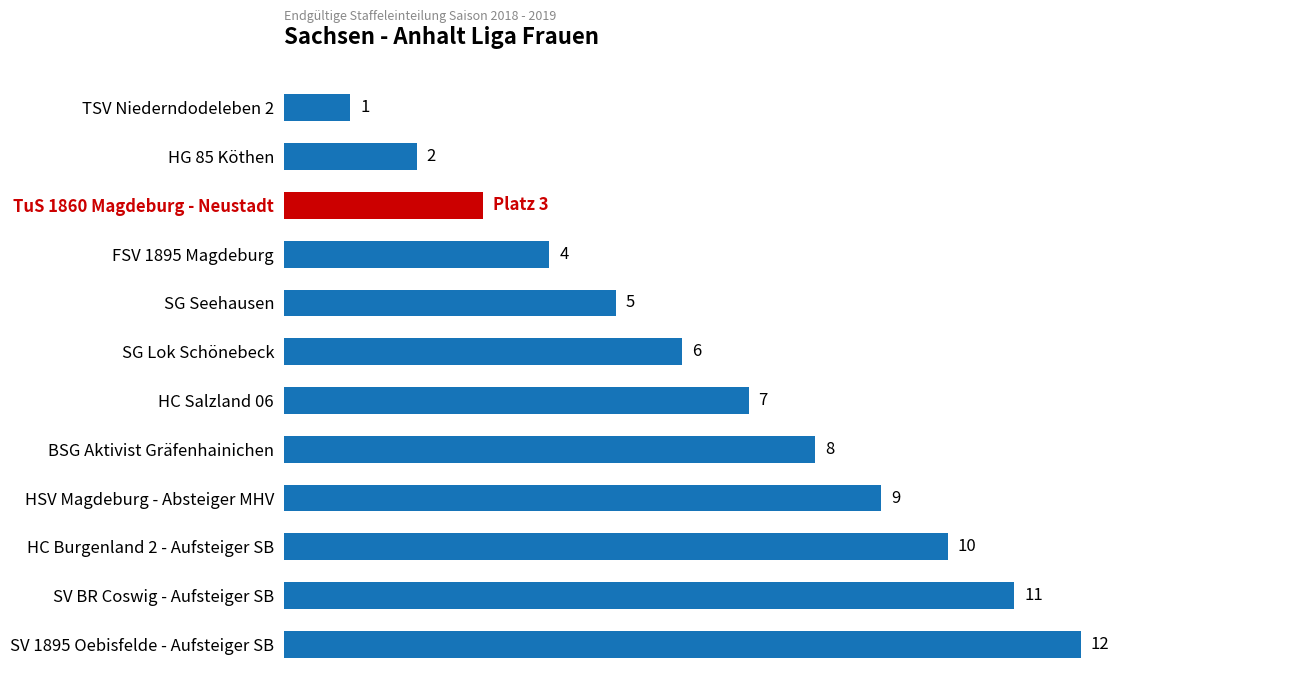

Does the chart contain any negative values?

No